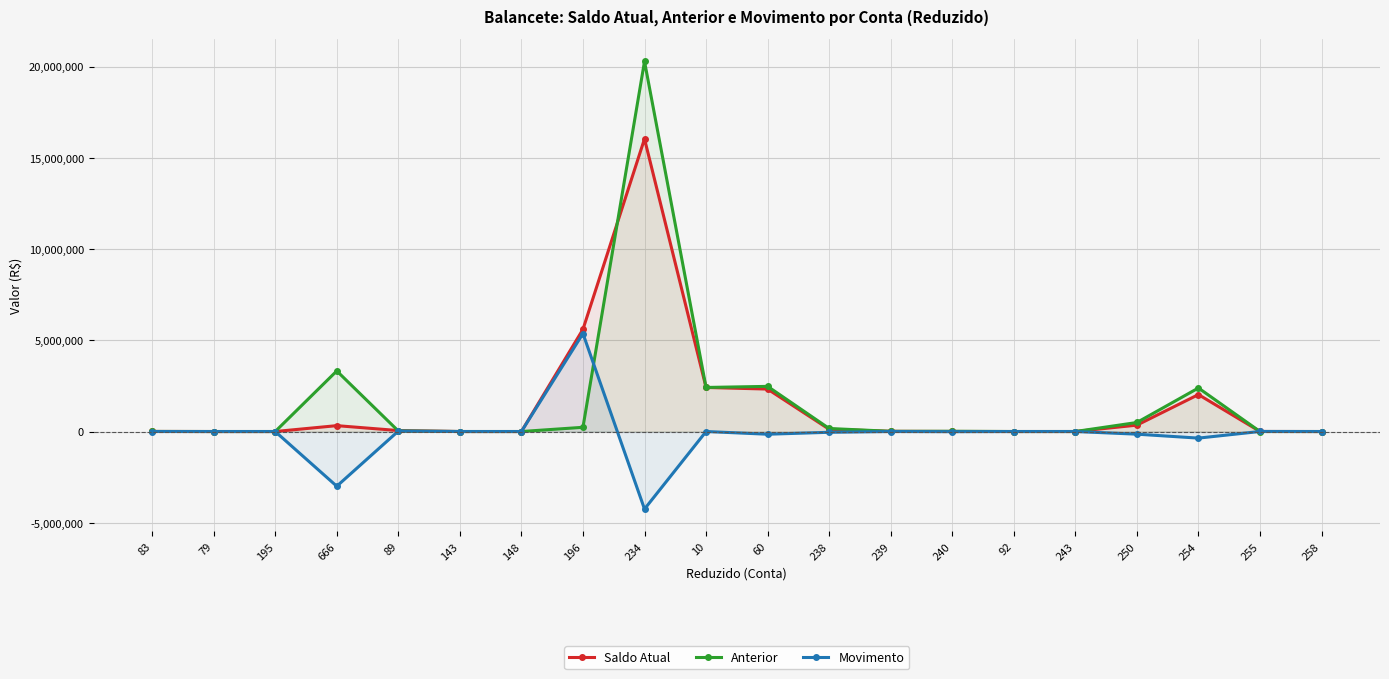

The value of Anterior at 60 is 747167.1. True or false?

False